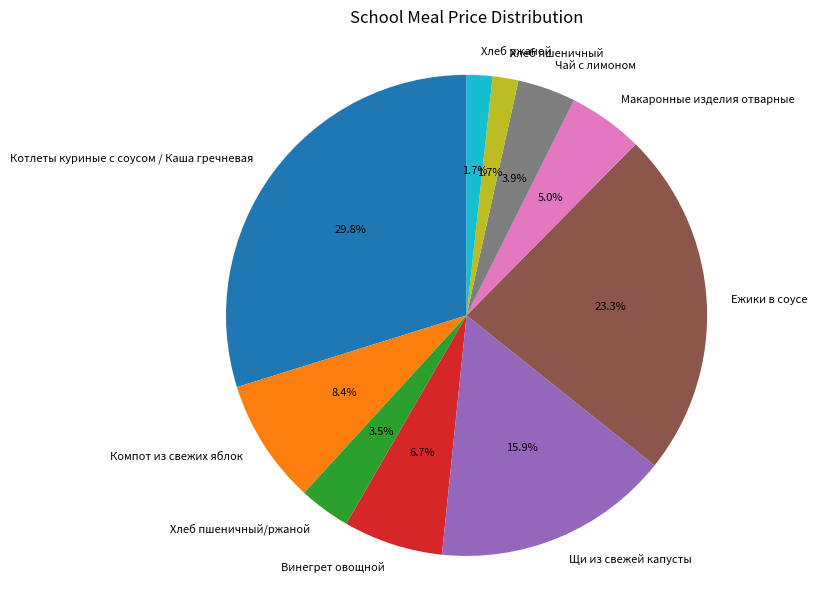

Count the number of slices in the pie.

10